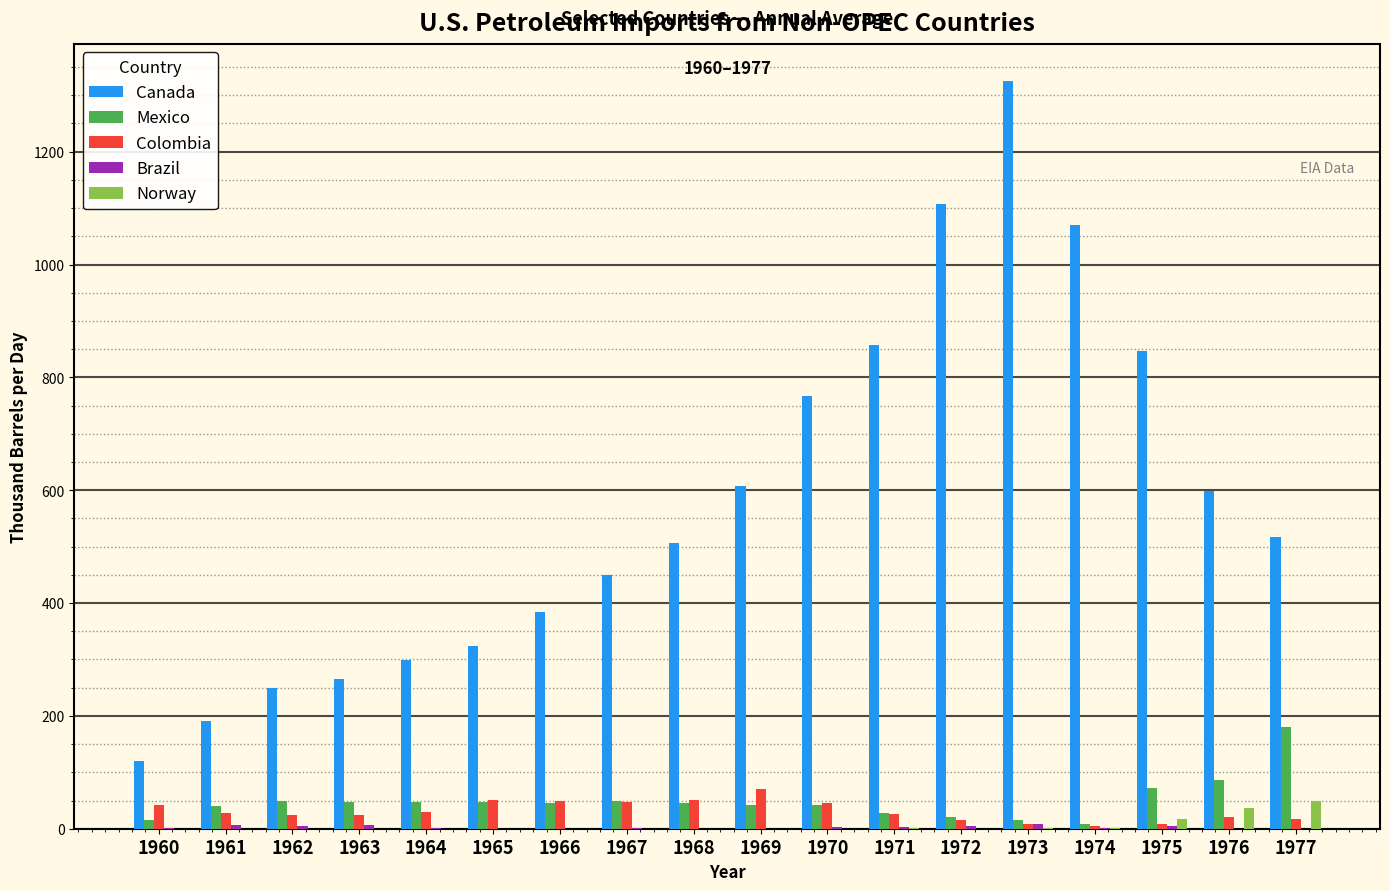

True or false: Canada has a value of 323.3 at 1965.

True